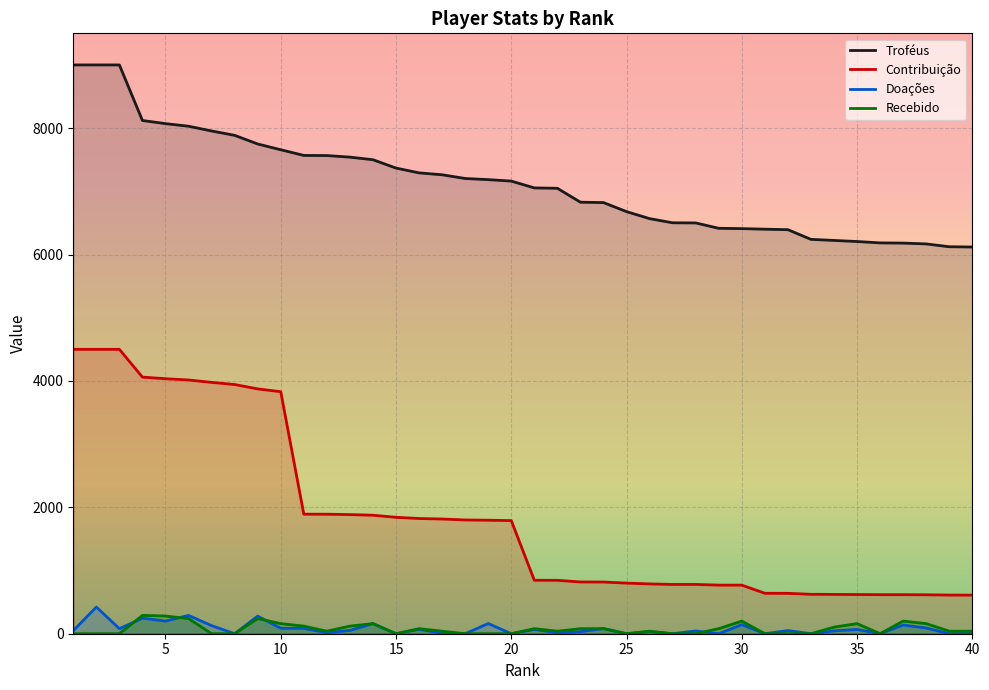

How many values in the Contribuição series are below 1790?

20